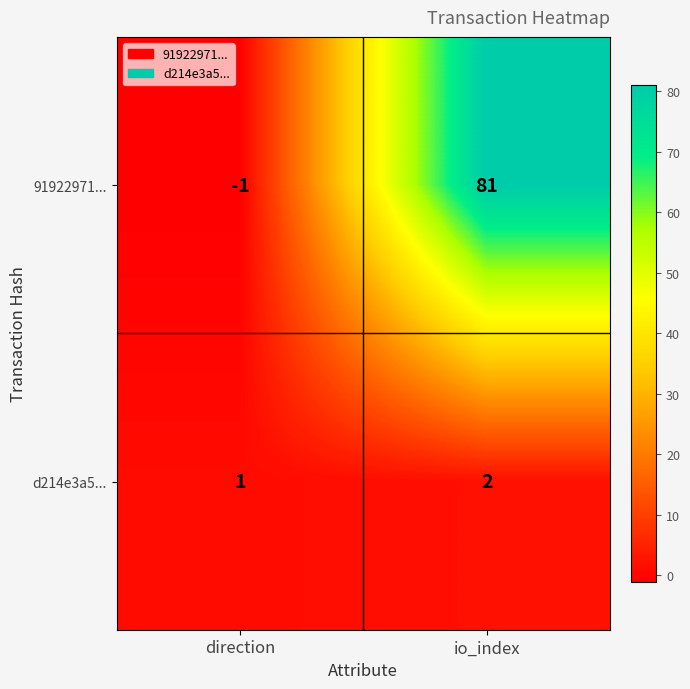

Rank the categories by d214e3a5... value from highest to lowest.

io_index, direction